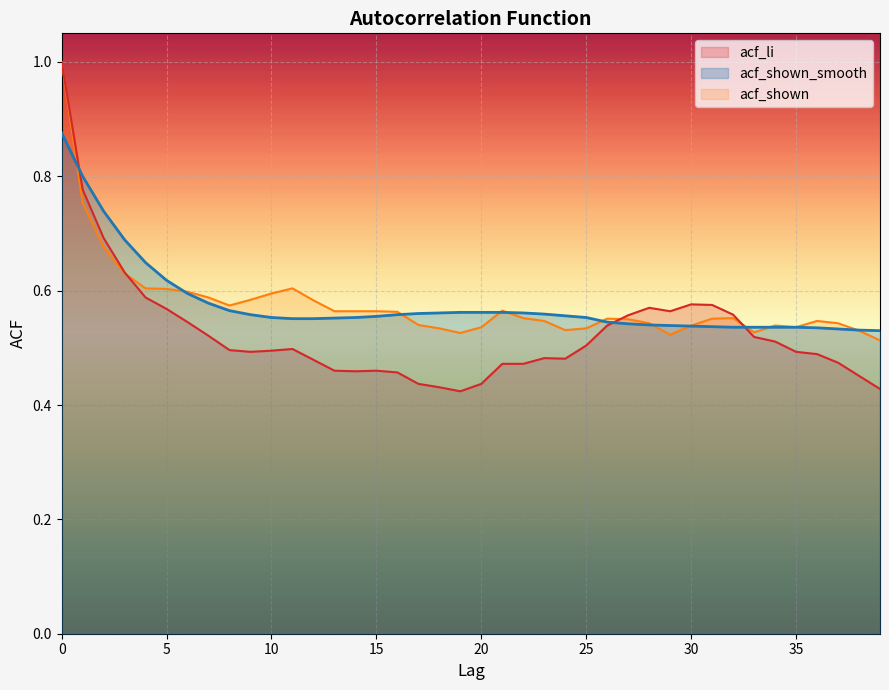

Which category has the lowest value in the acf_li series?

19